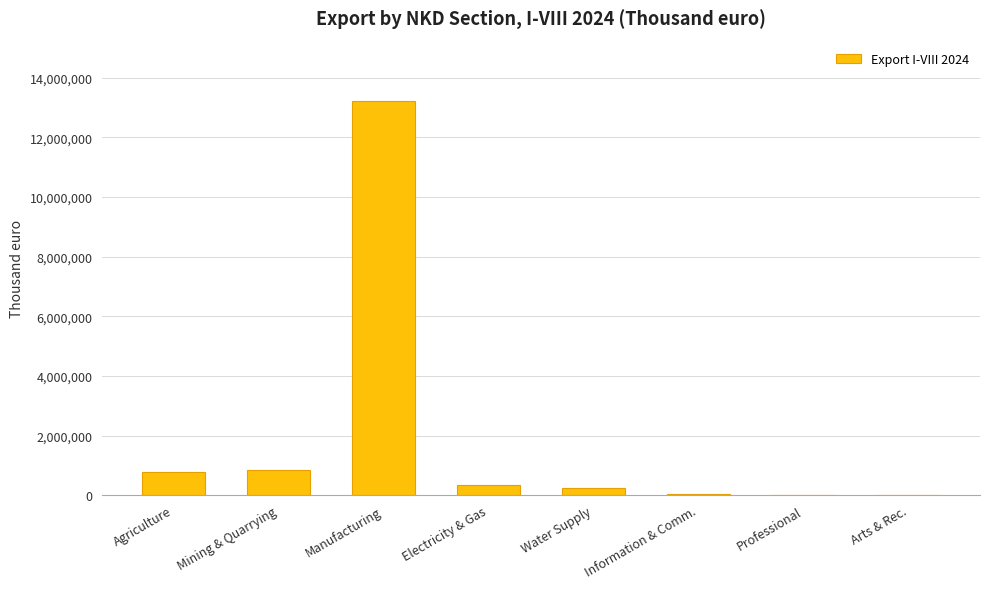

At which label is the value closest to 6610238?

Mining & Quarrying